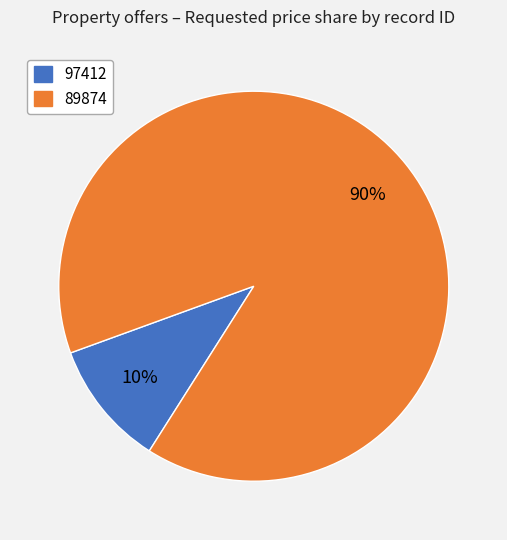

Is the sum of 89874 and 97412 greater than half?

Yes